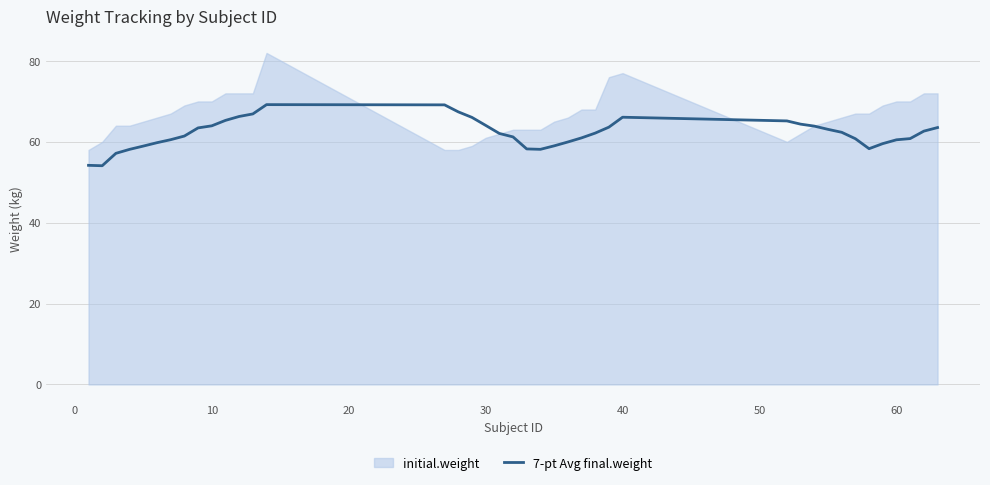

What is the minimum value for 7-pt Avg final.weight?

54.1